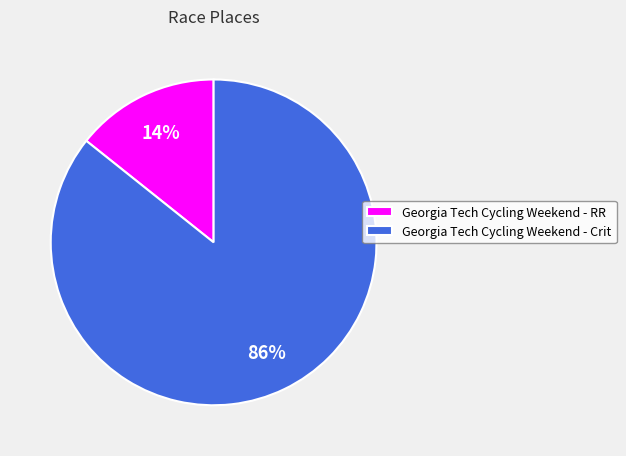

Combined, do Georgia Tech Cycling Weekend - Crit and Georgia Tech Cycling Weekend - RR account for over 50%?

Yes